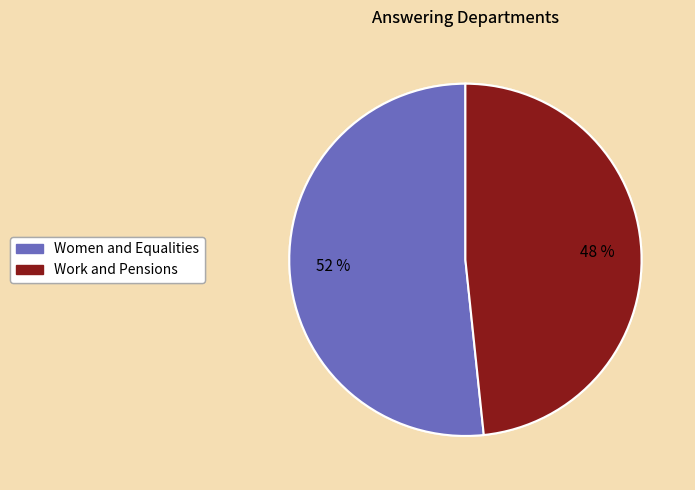

Rank the categories by value from lowest to highest.

Work and Pensions, Women and Equalities